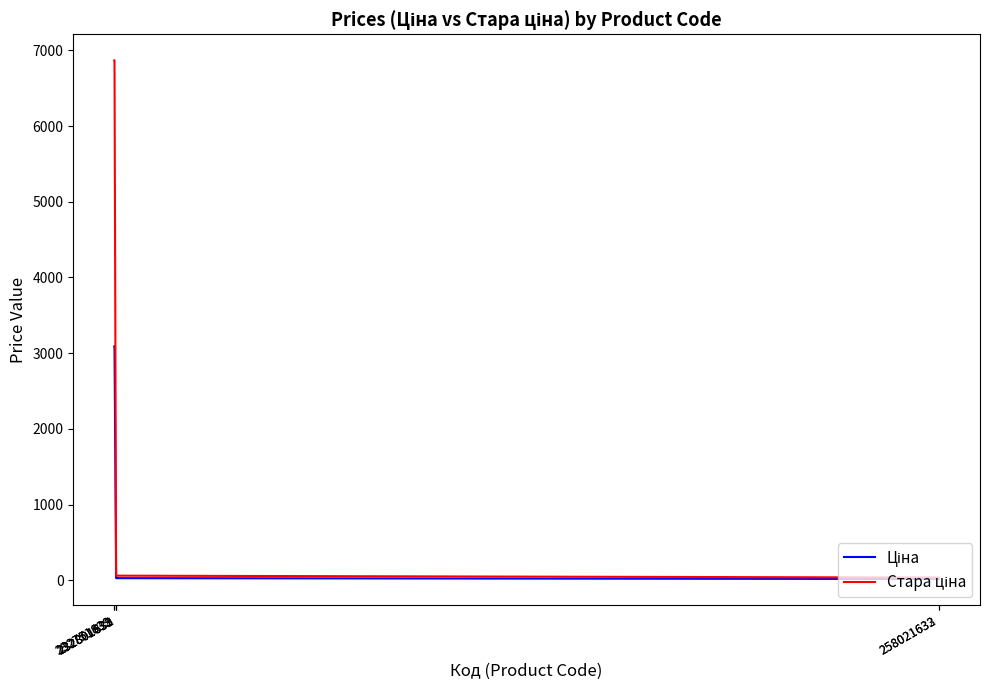

How many lines are shown in the chart?

2